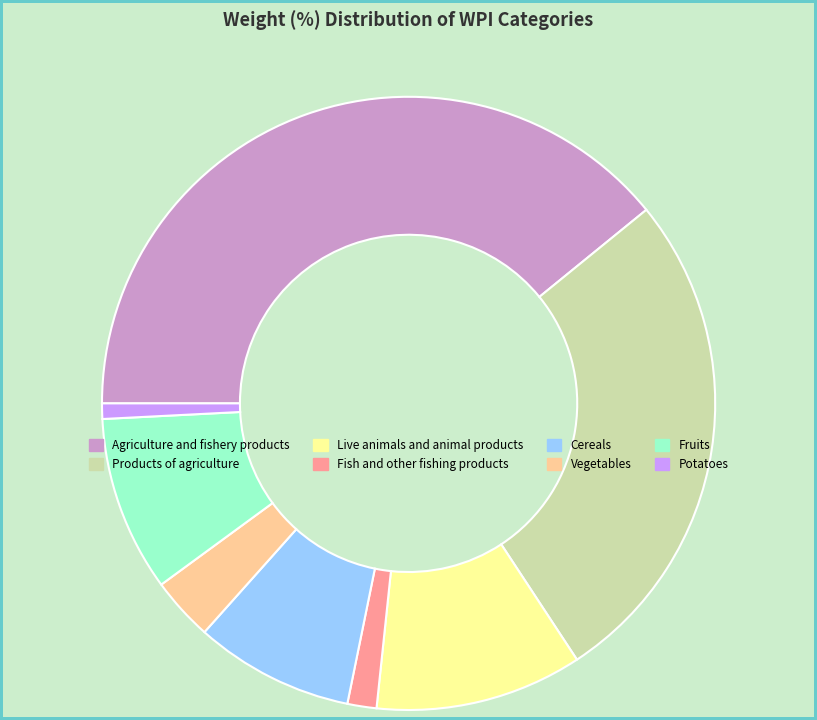

Do Agriculture and fishery products and Products of agriculture together represent more than half of the pie?

Yes